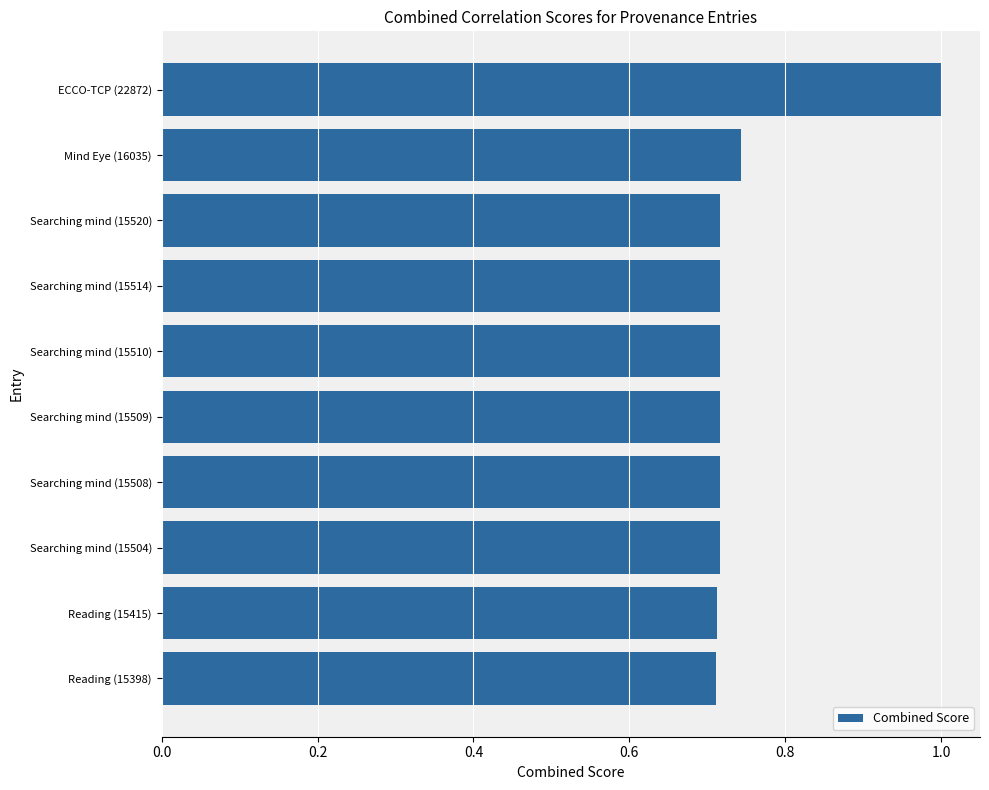

Which category has the highest value across all series?

ECCO-TCP (22872)